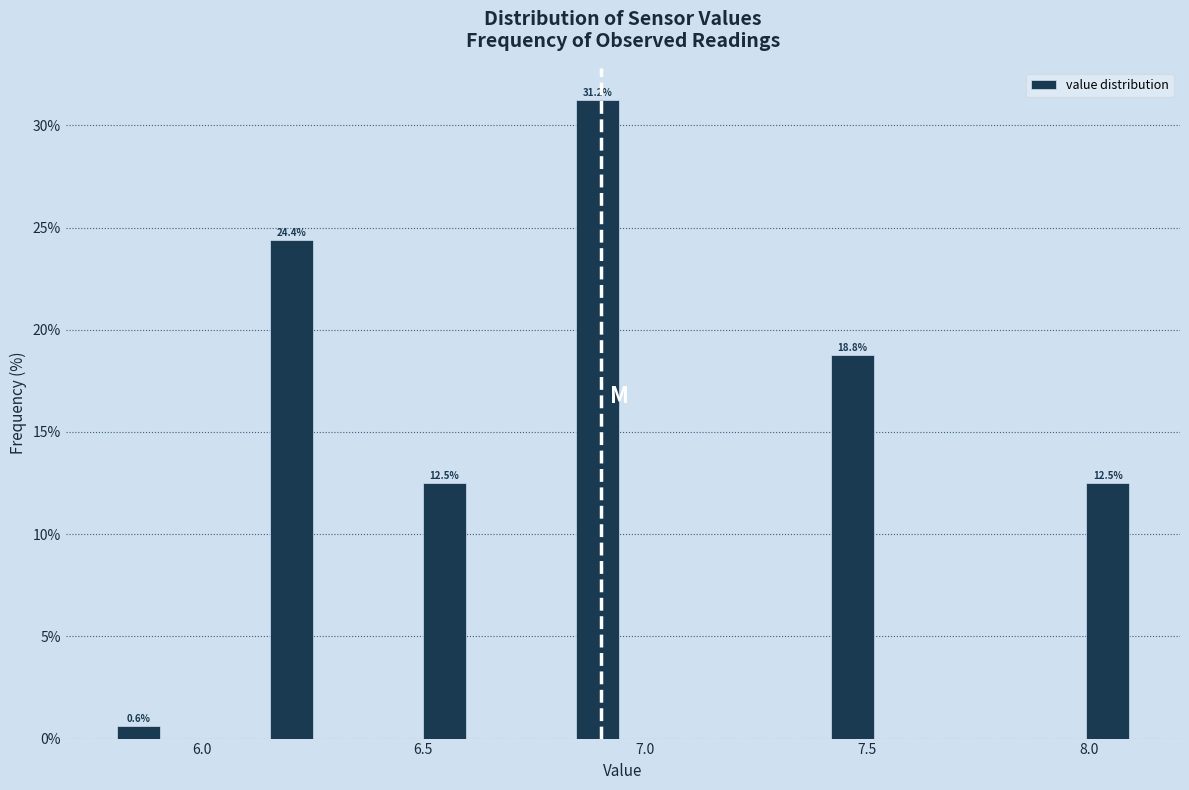

Read against the x-axis, roughly where is the centre of the tallest bar?

6.90